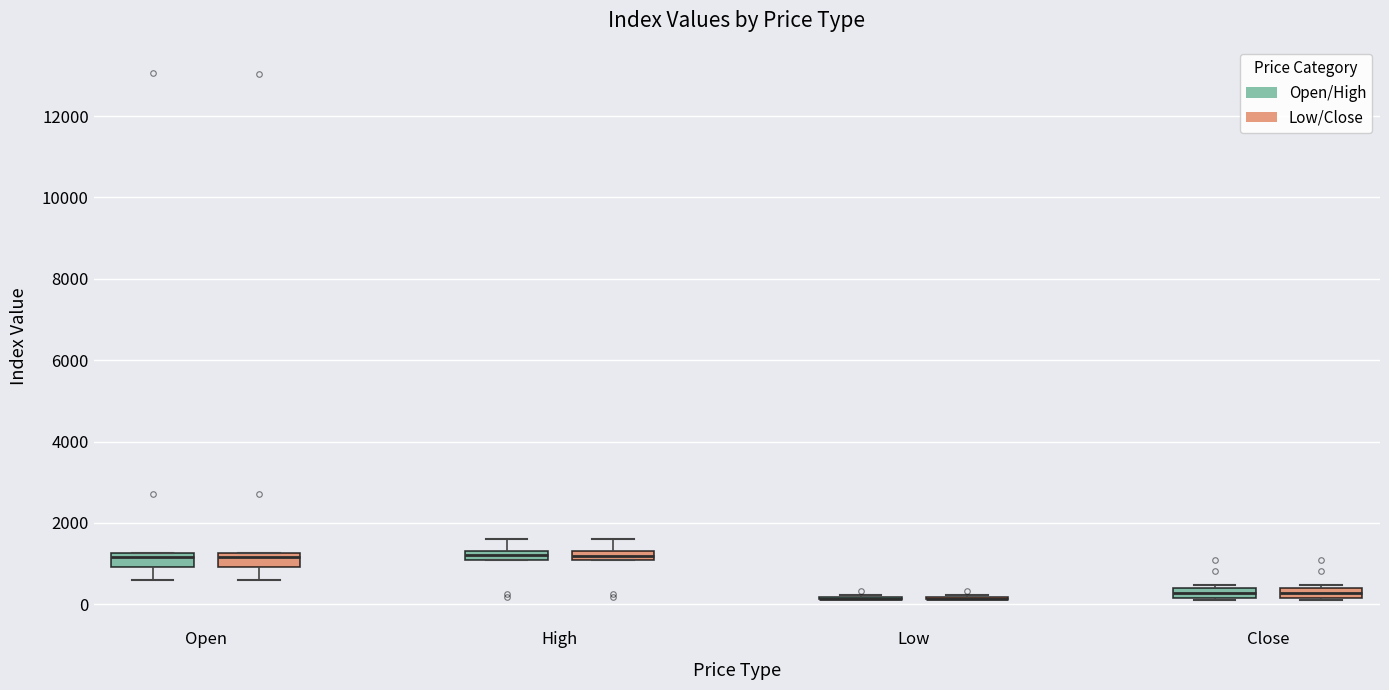

Where does the median line of the box for High (Low/Close) sit on the y-axis? The values are not printed on the chart, so give them approximately, as read against the axis.

1200